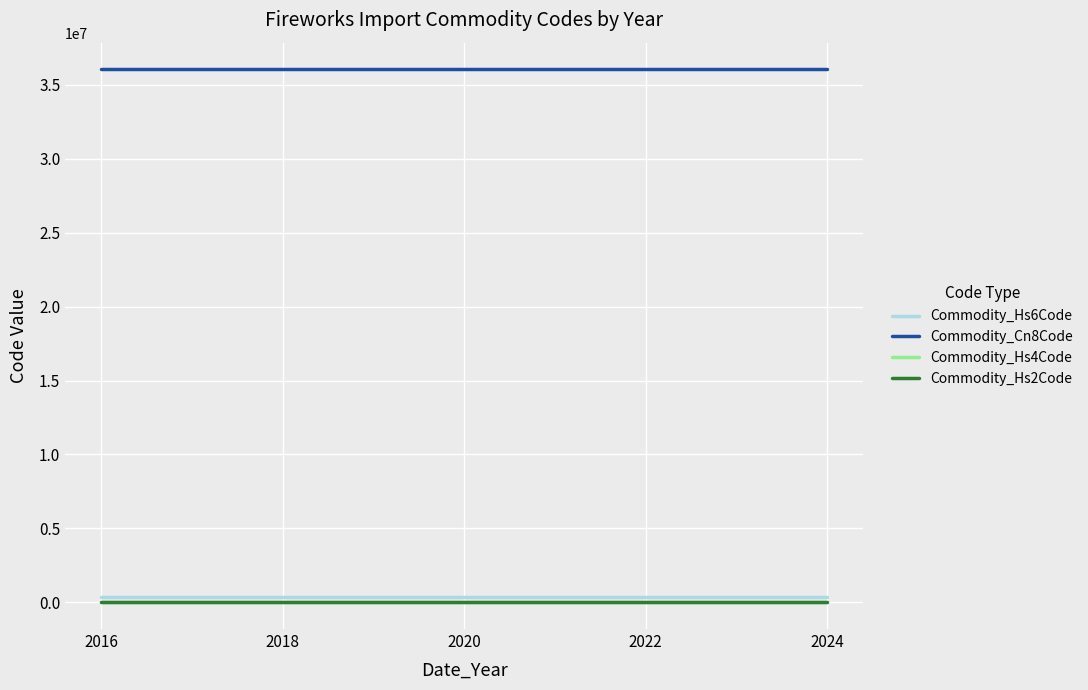

How many categories are shown in the chart?

9